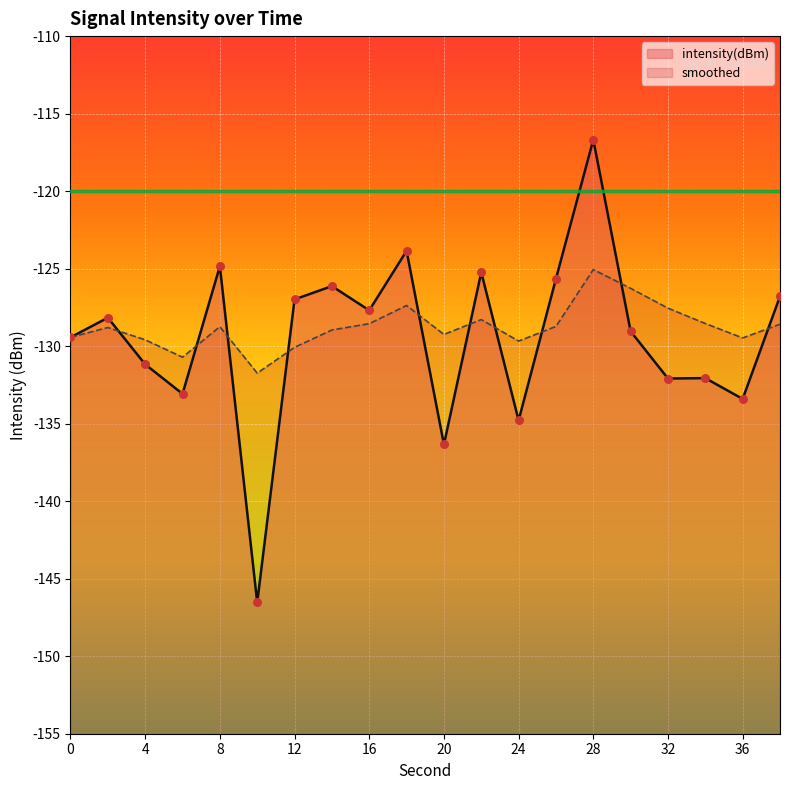

Which series reaches the maximum Y coordinate?

intensity(dBm)